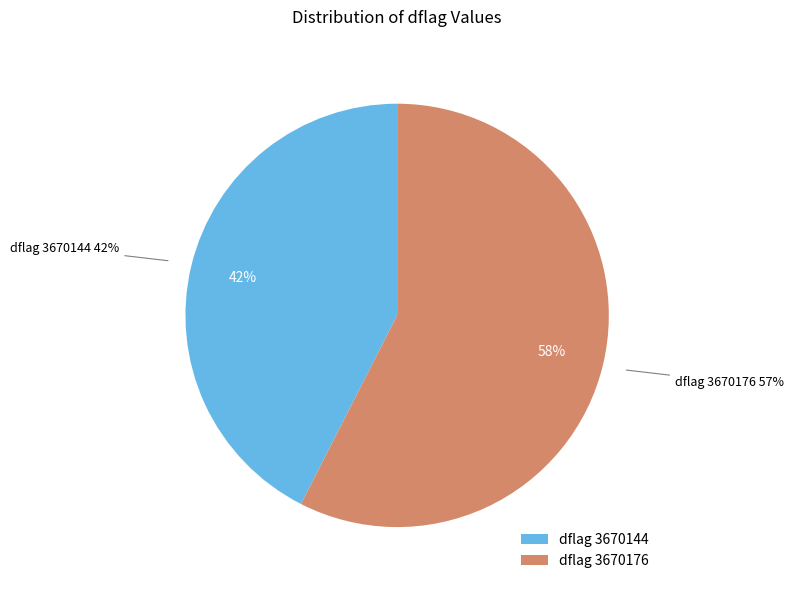

How many slices are in this pie chart?

2